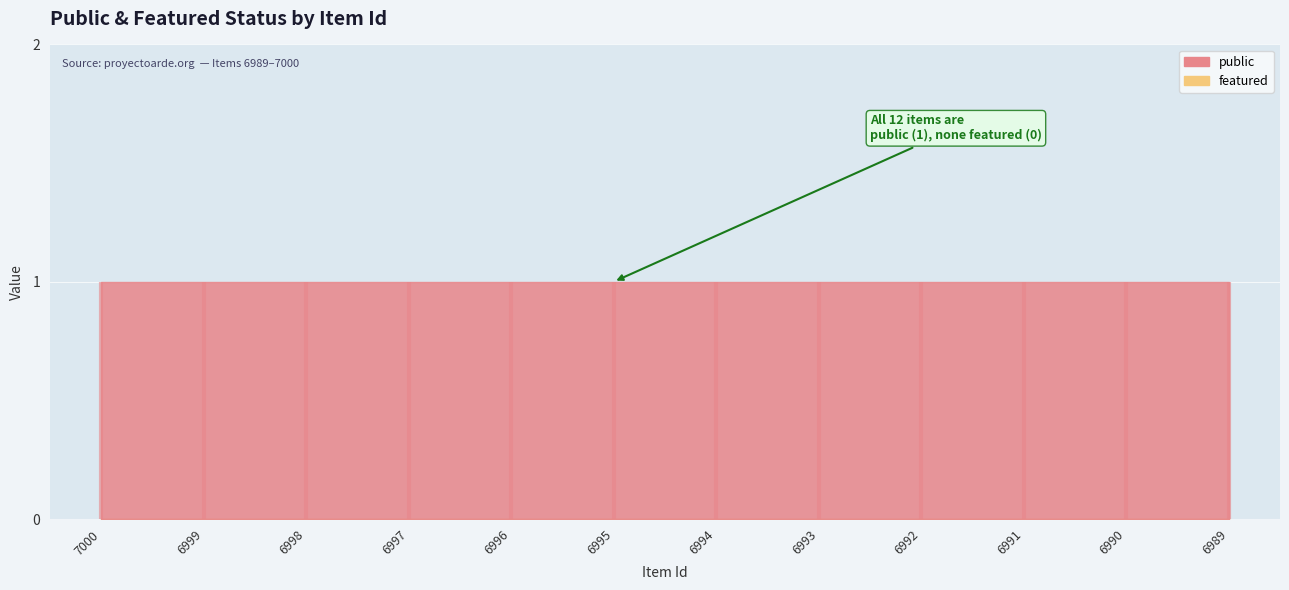

Rank the categories by public value from highest to lowest.

7000, 6999, 6998, 6997, 6996, 6995, 6994, 6993, 6992, 6991, 6990, 6989